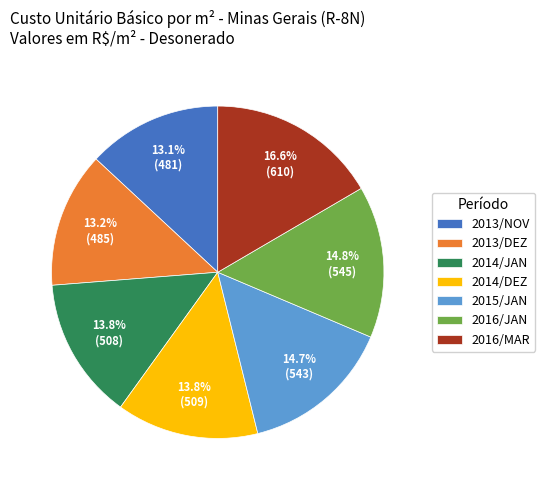

Is there any slice that represents more than half of the pie?

No